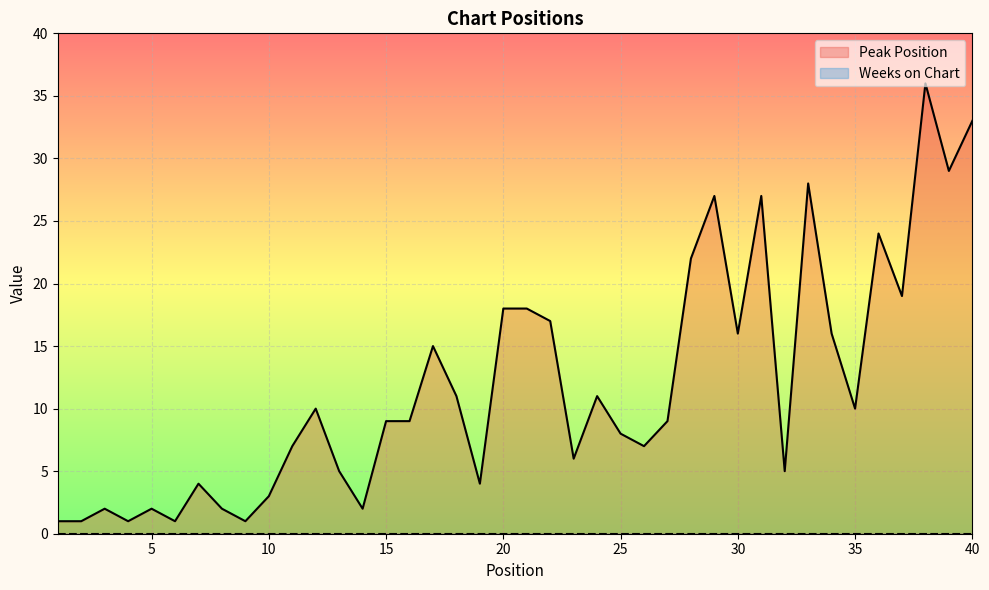

List the labels in order of value, largest first.

38, 40, 39, 33, 29, 31, 36, 28, 37, 20, 21, 22, 30, 34, 17, 18, 24, 12, 35, 15, 16, 27, 25, 11, 26, 23, 13, 32, 7, 19, 10, 3, 5, 8, 14, 1, 2, 4, 6, 9